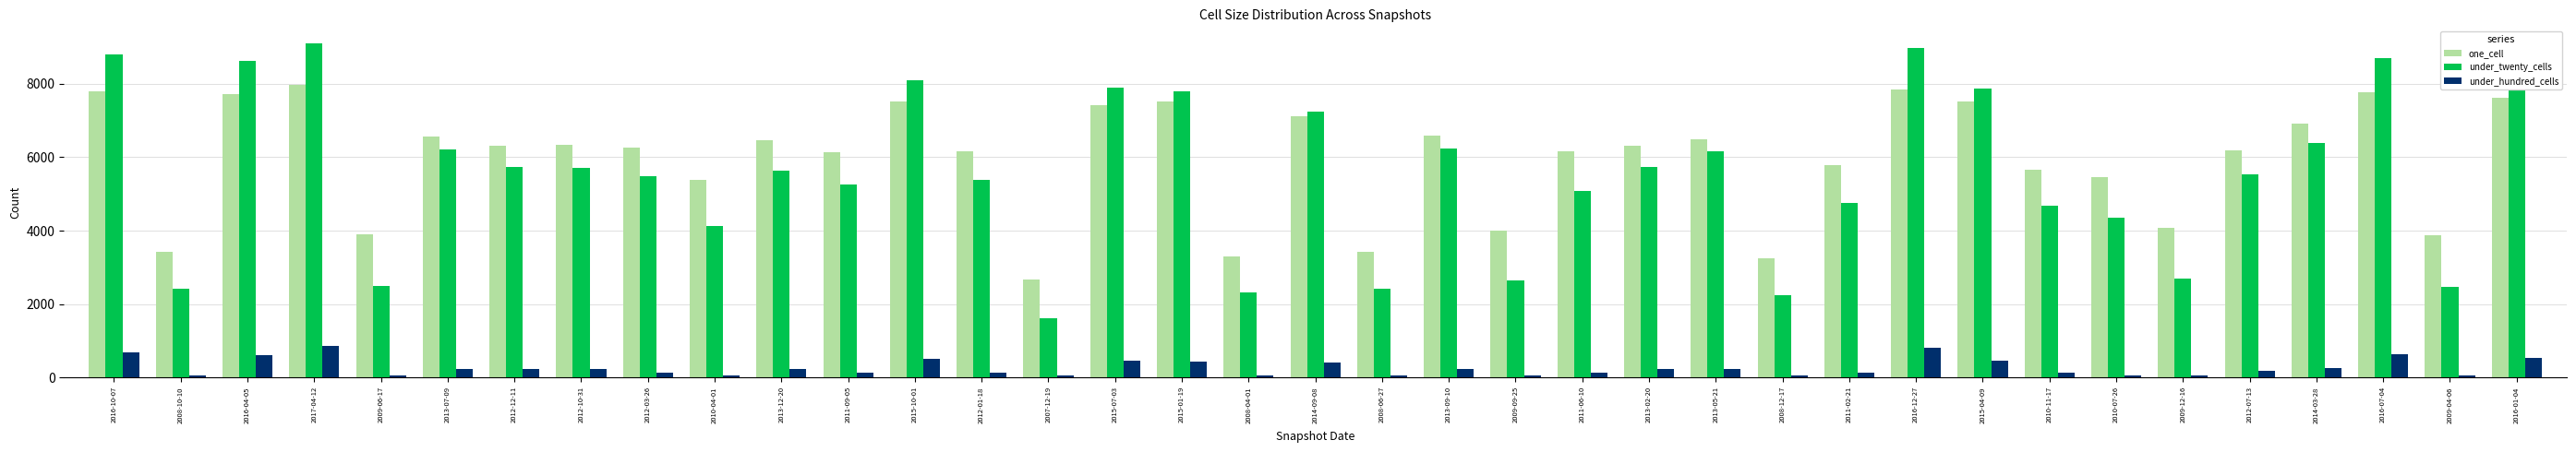

The value of under_twenty_cells at 2013-05-21 is 6153. True or false?

True